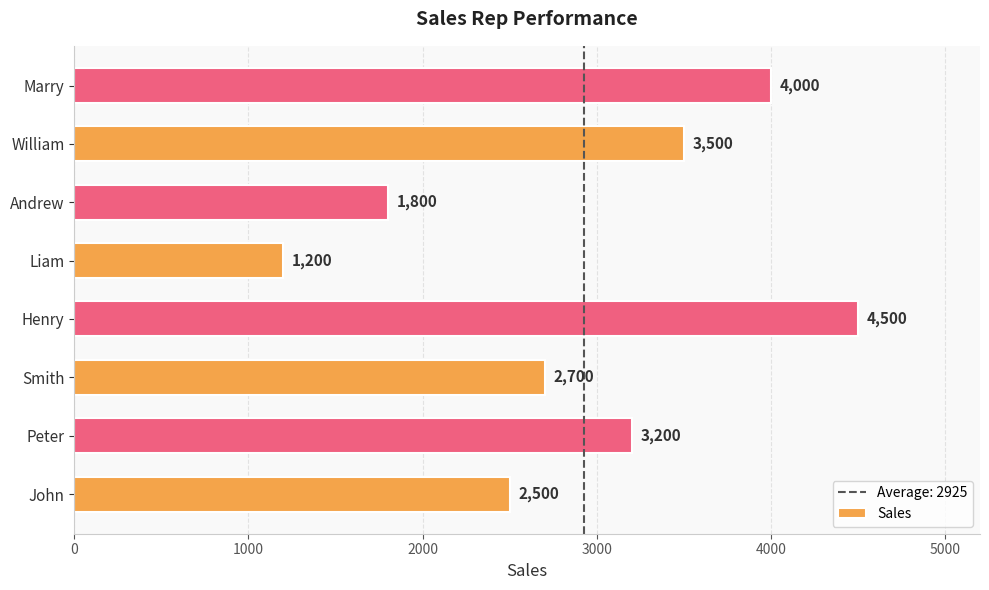

Rank the categories by value from lowest to highest.

Liam, Andrew, John, Smith, Peter, William, Marry, Henry